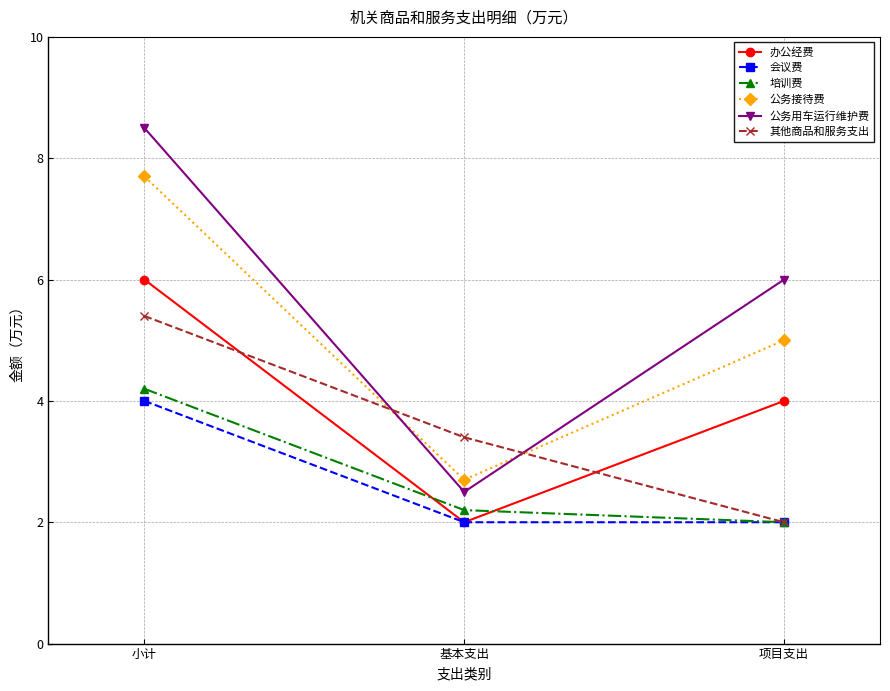

At which category is the sum across all series the highest?

小计